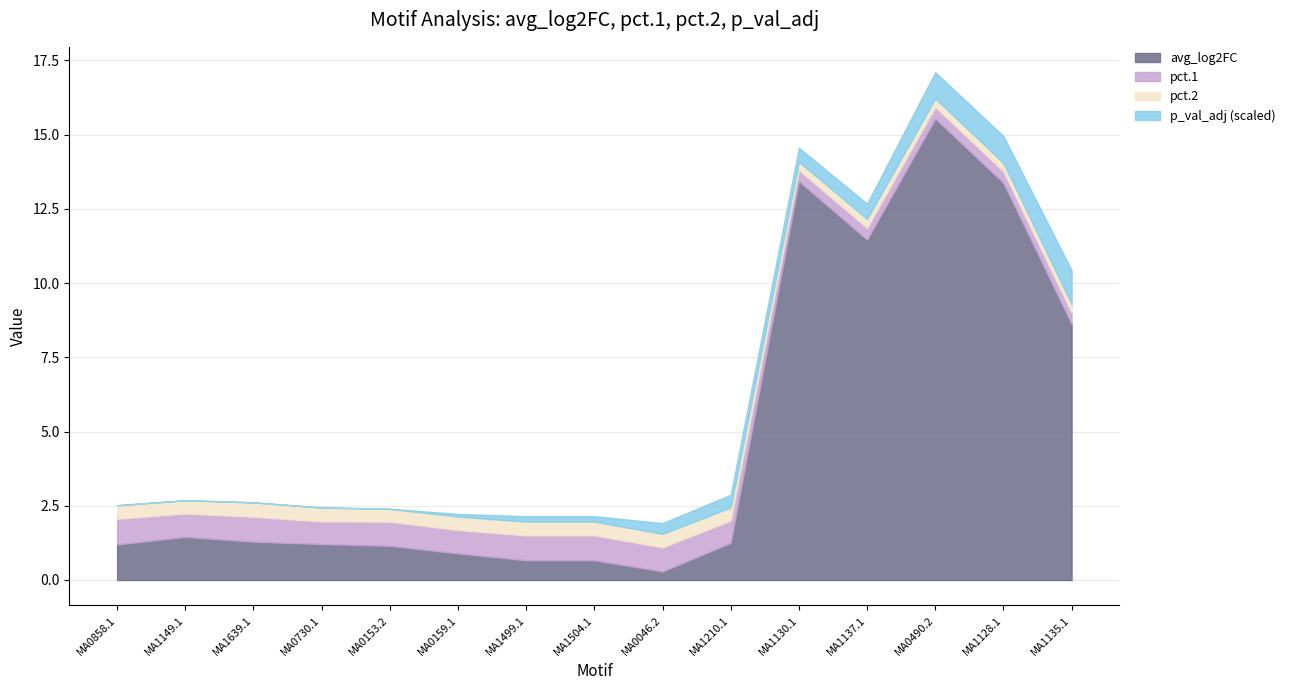

Reading left to right, transcribe all the data shown in this chart.

avg_log2FC: MA0858.1=1.2	MA1149.1=1.5	MA1639.1=1.3	MA0730.1=1.2	MA0153.2=1.2	MA0159.1=0.9	MA1499.1=0.7	MA1504.1=0.7	MA0046.2=0.3	MA1210.1=1.3	MA1130.1=13.4	MA1137.1=11.5	MA0490.2=15.5	MA1128.1=13.4	MA1135.1=8.6
pct.1: MA0858.1=0.9	MA1149.1=0.8	MA1639.1=0.8	MA0730.1=0.8	MA0153.2=0.8	MA0159.1=0.8	MA1499.1=0.8	MA1504.1=0.8	MA0046.2=0.8	MA1210.1=0.8	MA1130.1=0.4	MA1137.1=0.4	MA0490.2=0.4	MA1128.1=0.4	MA1135.1=0.4
pct.2: MA0858.1=0.5	MA1149.1=0.4	MA1639.1=0.5	MA0730.1=0.5	MA0153.2=0.4	MA0159.1=0.5	MA1499.1=0.5	MA1504.1=0.5	MA0046.2=0.5	MA1210.1=0.4	MA1130.1=0.3	MA1137.1=0.3	MA0490.2=0.3	MA1128.1=0.3	MA1135.1=0.3
p_val_adj: MA0858.1=0.0	MA1149.1=0.0	MA1639.1=0.0	MA0730.1=0.0	MA0153.2=0.0	MA0159.1=0.0	MA1499.1=0.0	MA1504.1=0.0	MA0046.2=0.0	MA1210.1=0.0	MA1130.1=0.0	MA1137.1=0.0	MA0490.2=0.0	MA1128.1=0.0	MA1135.1=0.0